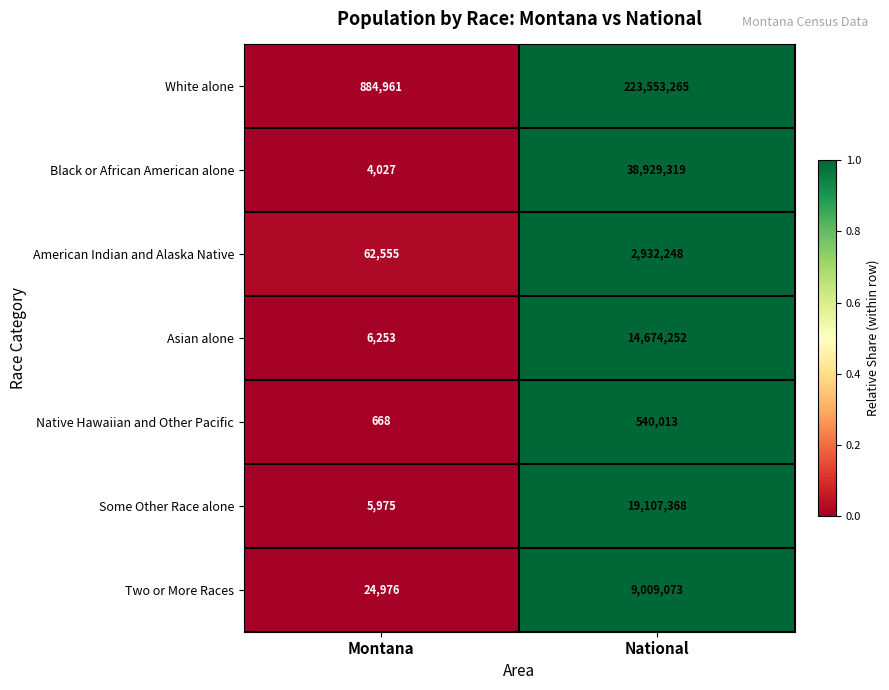

What is the greatest value displayed?

223553265